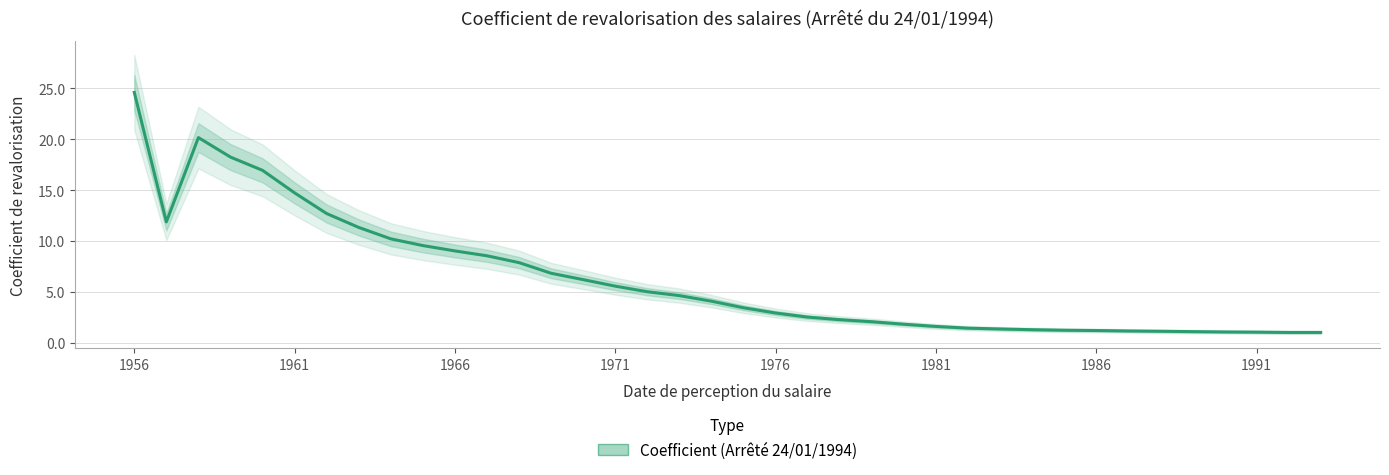

How many points are higher than both their immediate neighbors (excluding endpoints)?

1